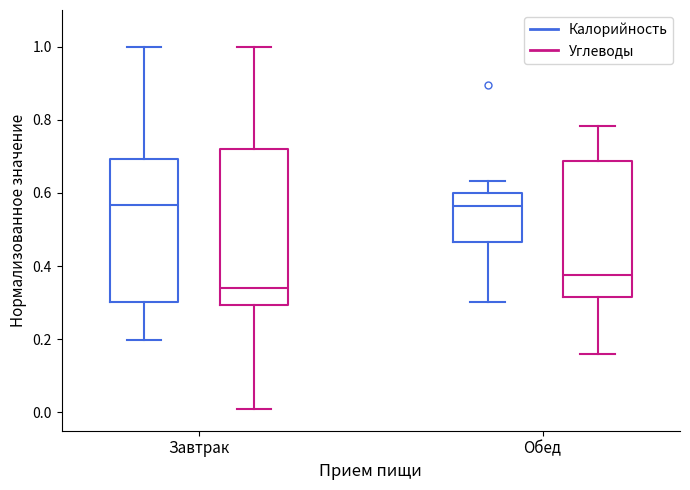

Comparing the boxes themselves (not the whiskers), which one is the tallest?

Завтрак (Углеводы)